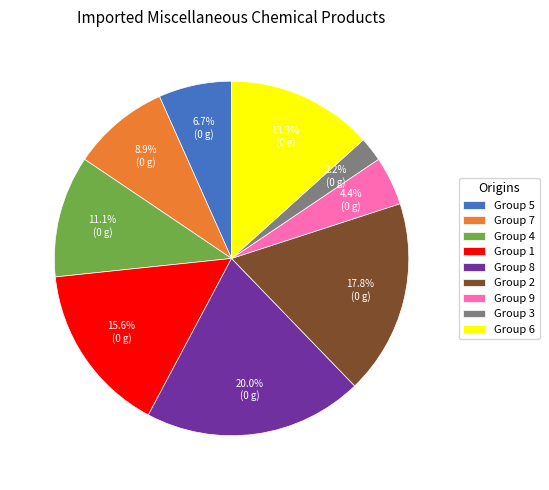

How many segments does this pie chart have?

9